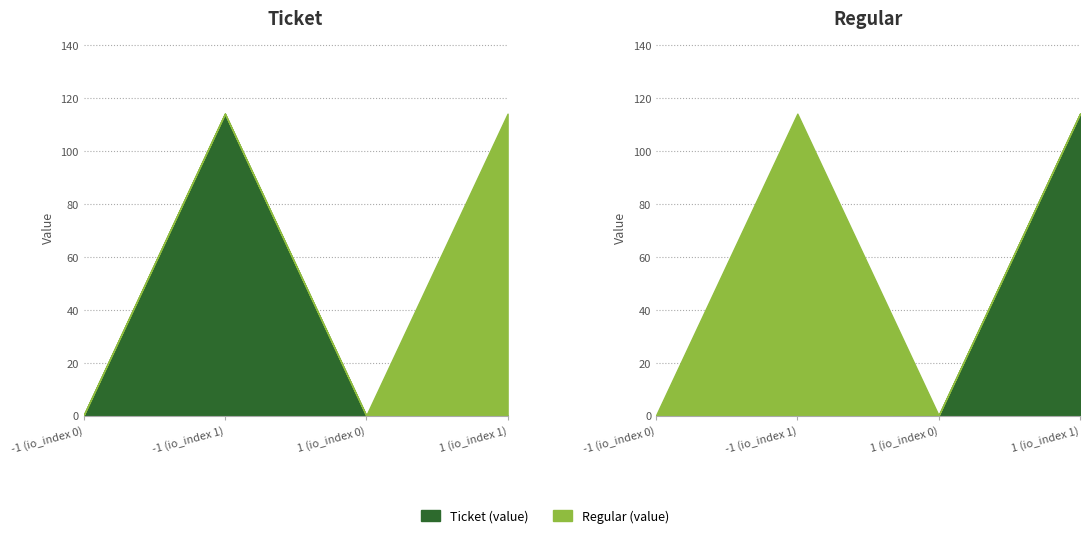

What is the sum of the Regular (value) values at 1 (io_index 1) and -1 (io_index 1)?

114.1